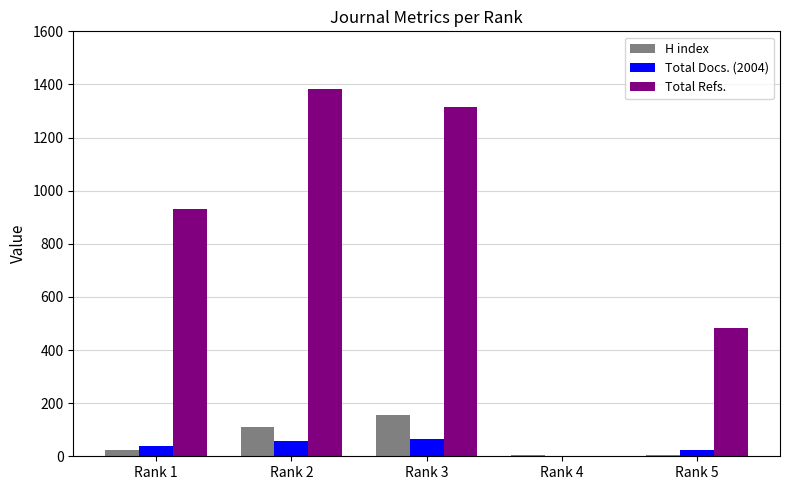

Which category has the highest value across all series?

Rank 2